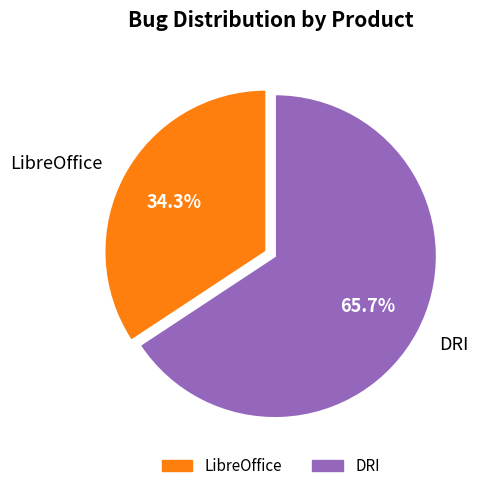

How many slices are in this pie chart?

2